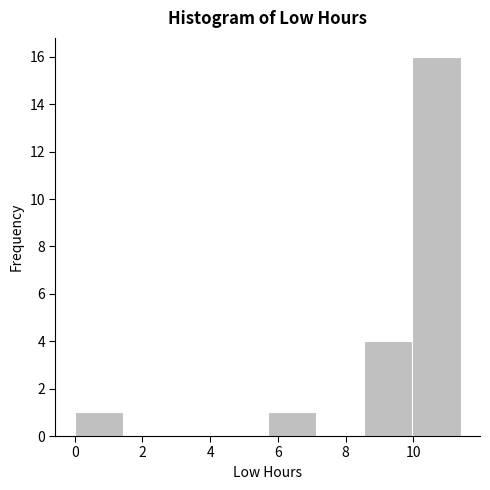

Over which range of the x-axis is the bar tallest?

10.0 to 11.4